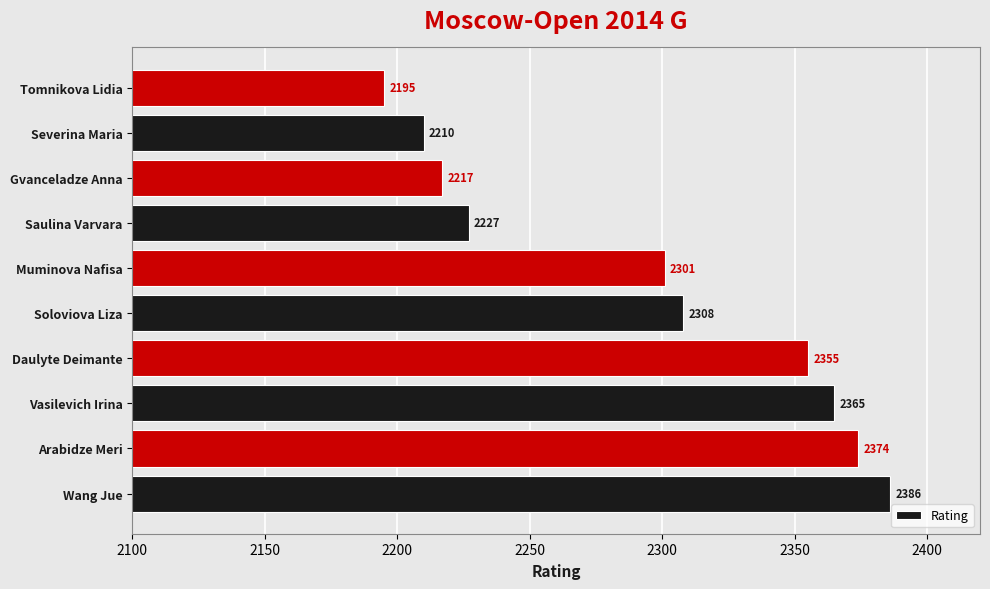

Which label corresponds to the smallest value in the chart?

Tomnikova Lidia